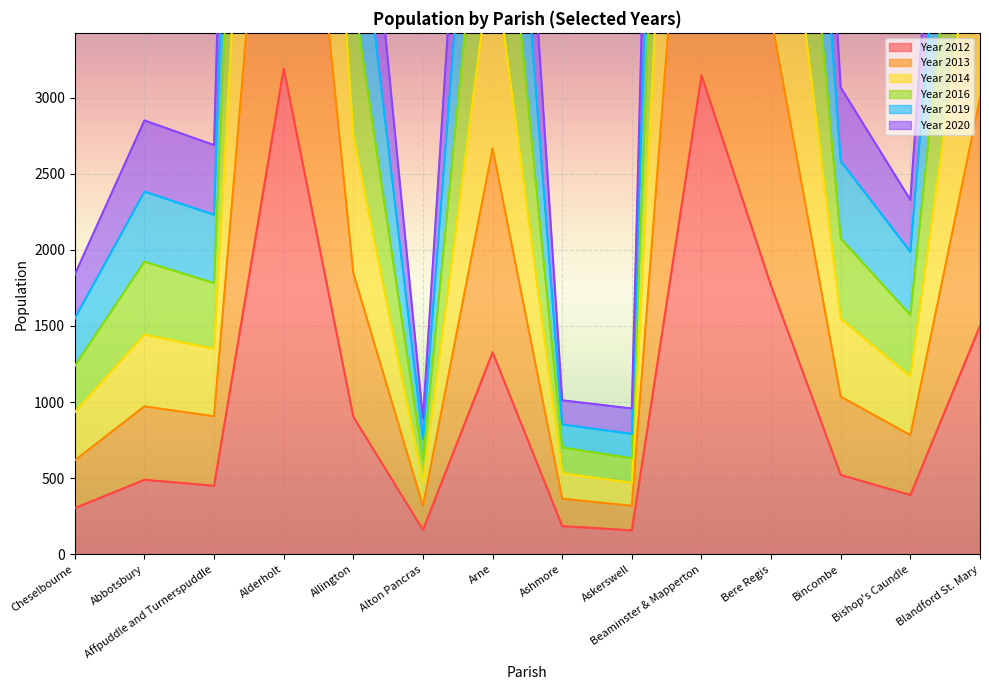

At which label is Year 2012 closest to 1674?

Bere Regis